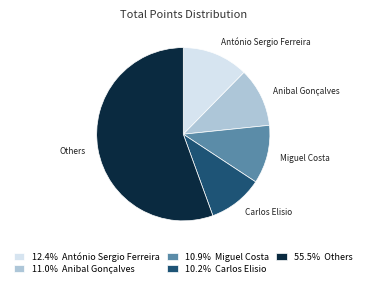

Does any single category account for the majority?

Yes